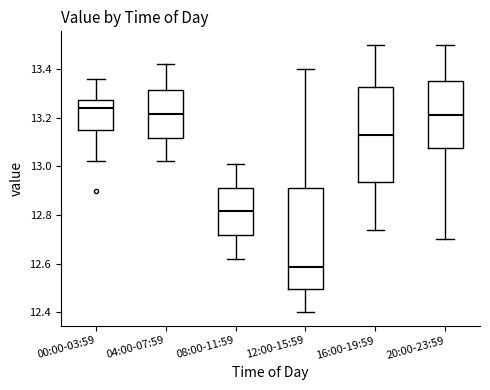

Which box's median line is the lowest?

12:00-15:59